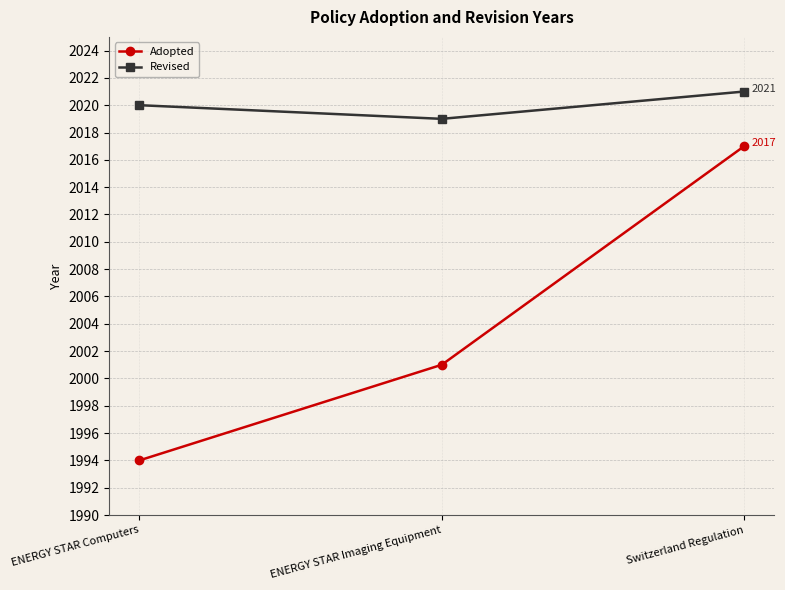

How many categories are shown in the chart?

3